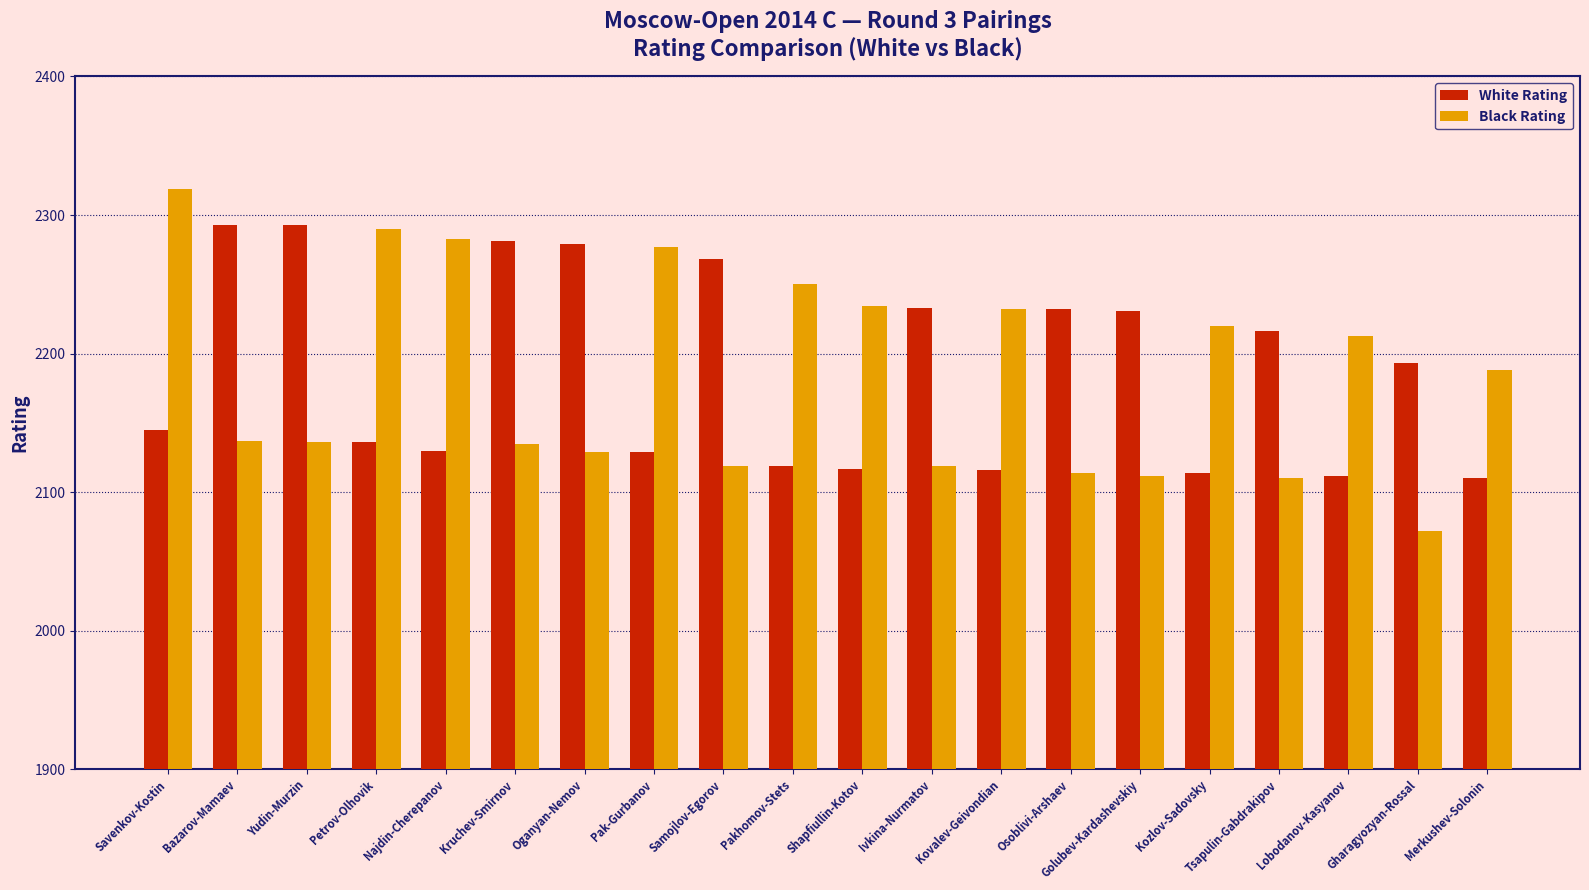

Count the number of data series in this chart.

2